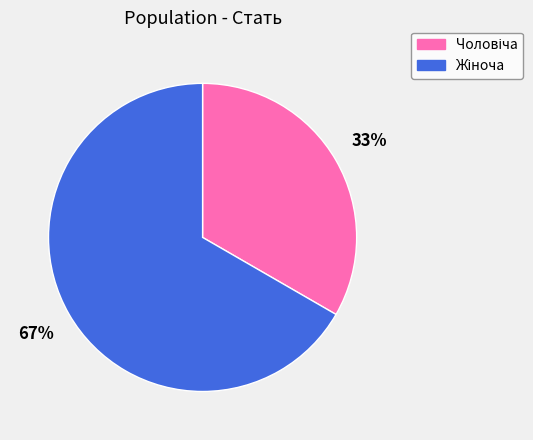

Does any single category account for the majority?

Yes